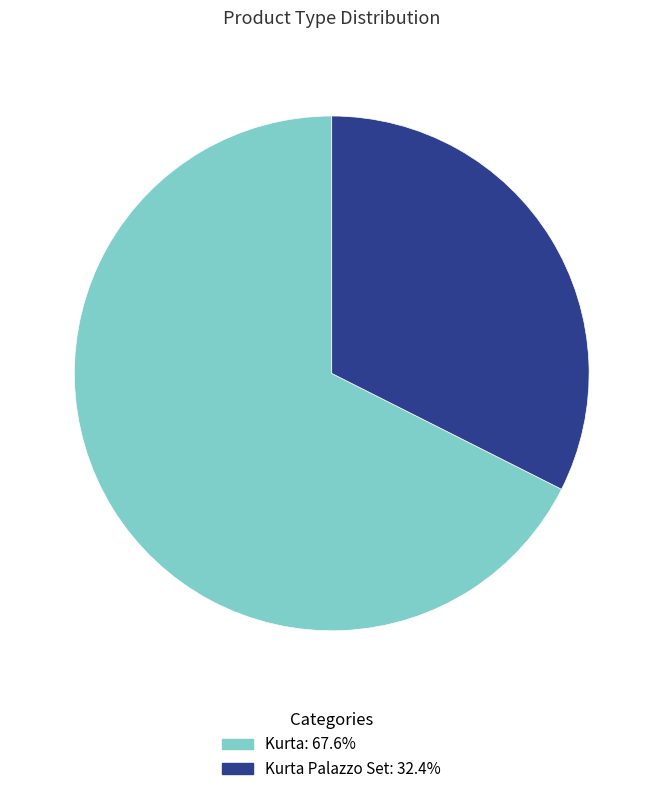

Is there any slice that represents more than half of the pie?

Yes